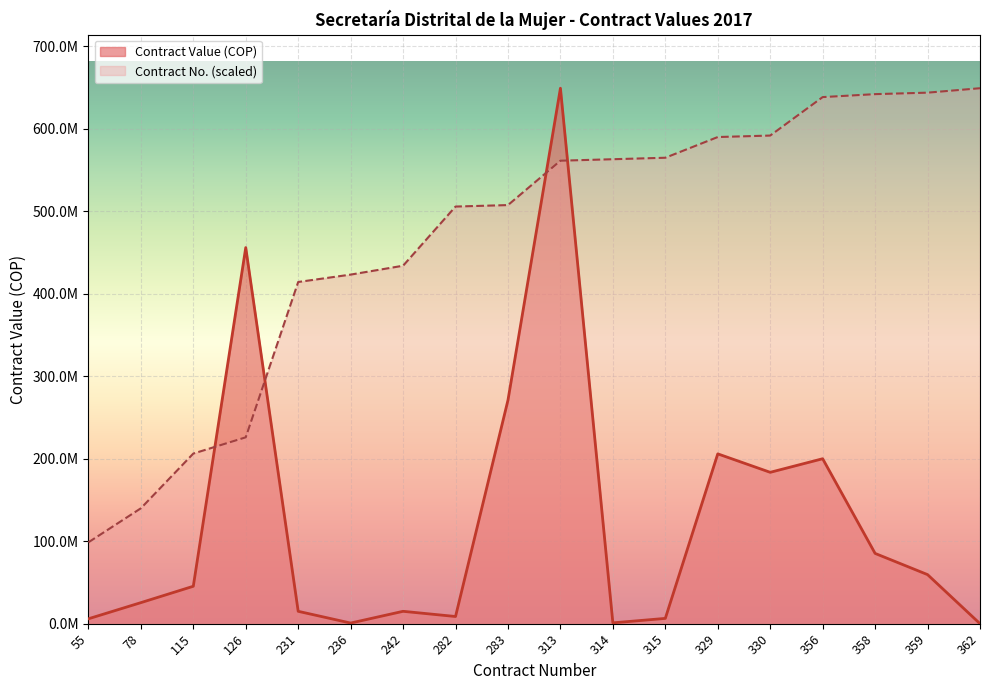

Where does the Contract Value series first go above 45379264?

126